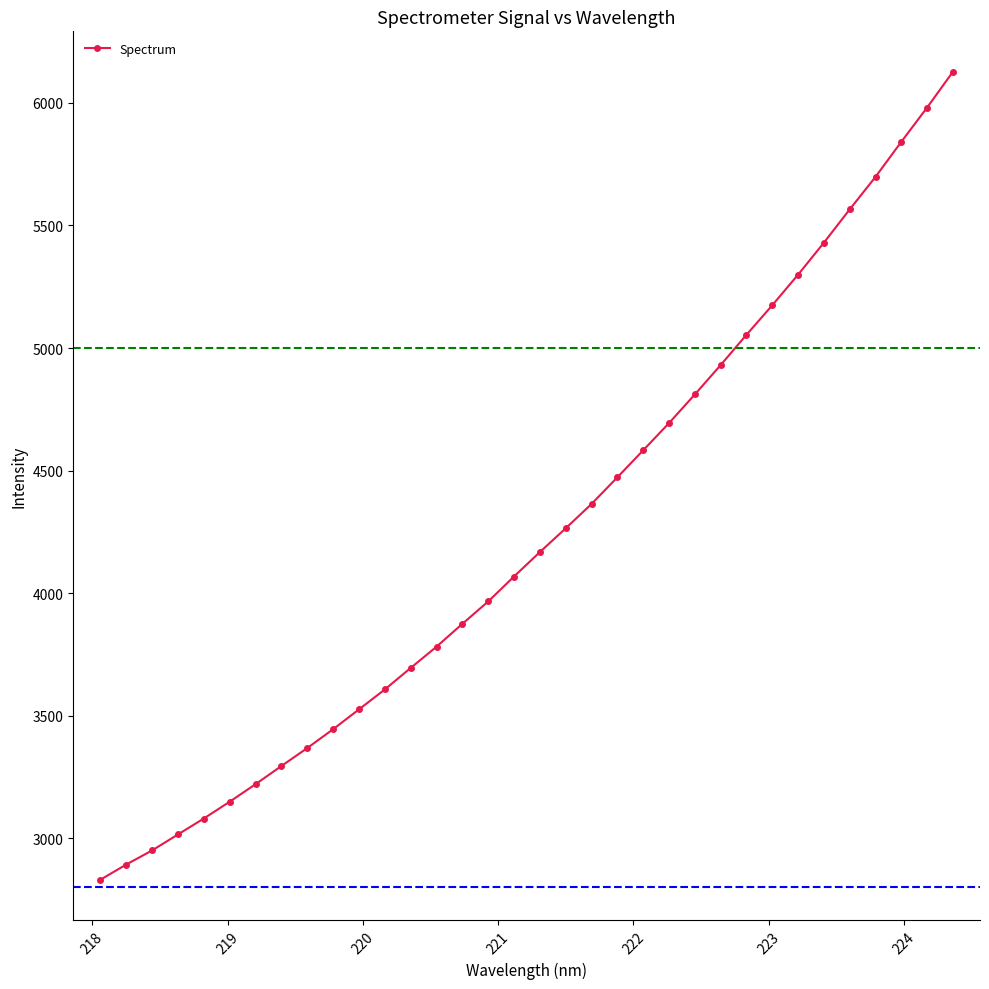

What is the difference between the second highest and minimum values?

3149.6